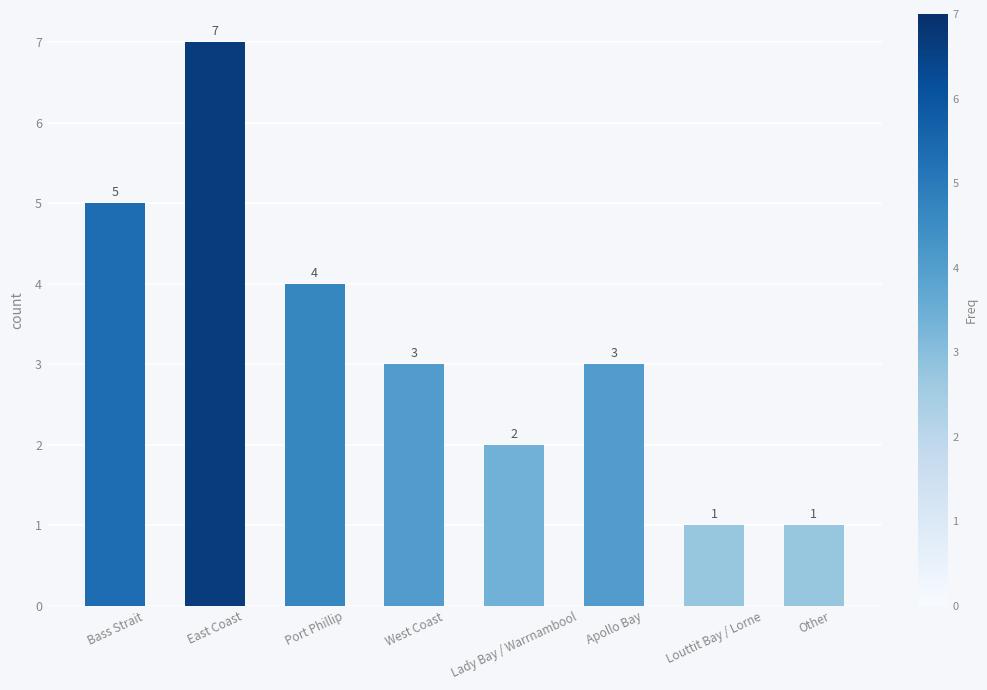

Which has a higher value, Port Phillip or West Coast?

Port Phillip